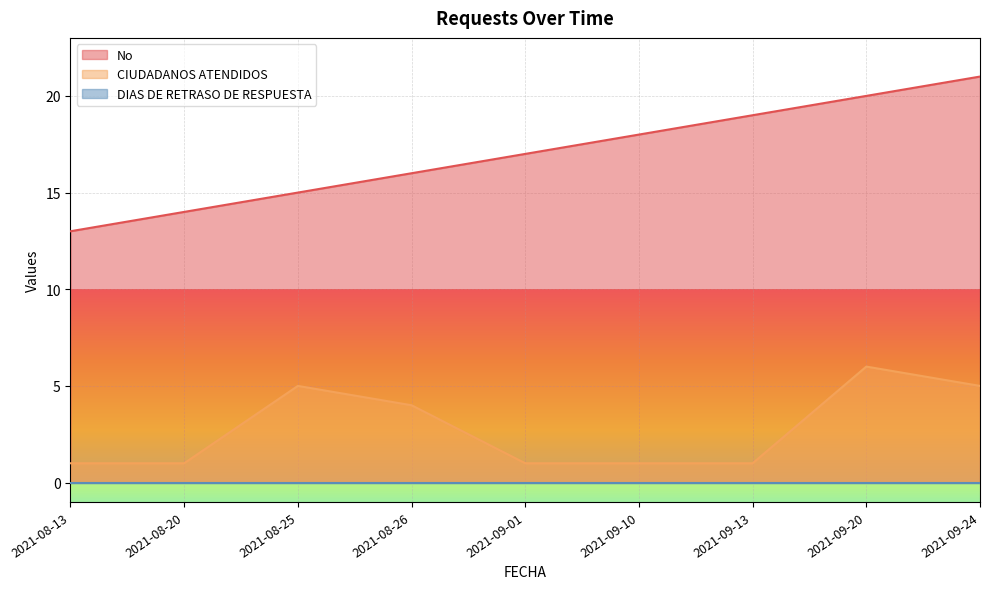

Rank the categories by No value from lowest to highest.

2021-08-13, 2021-08-20, 2021-08-25, 2021-08-26, 2021-09-01, 2021-09-10, 2021-09-13, 2021-09-20, 2021-09-24